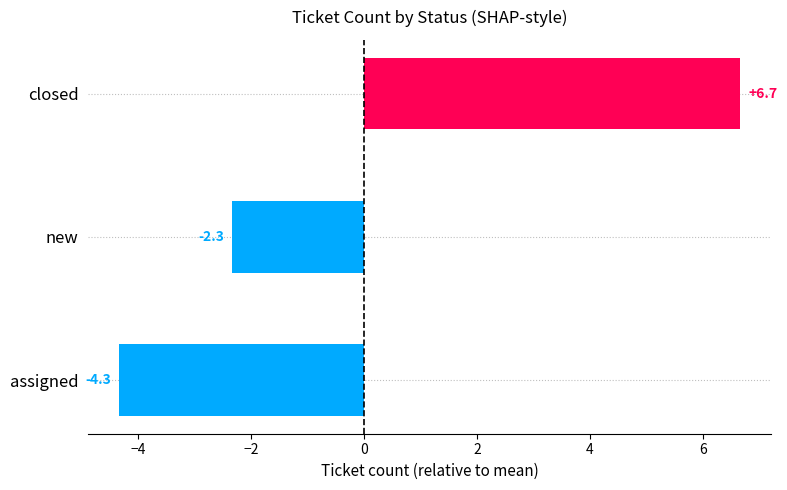

What is the label of the 3rd bar from the bottom?

closed